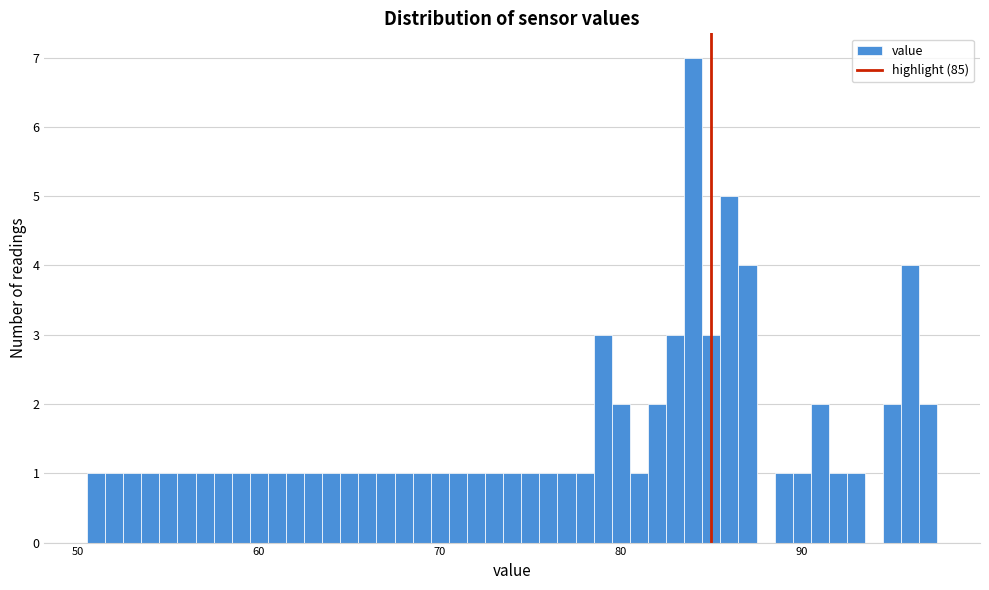

Read against the x-axis, roughly where is the centre of the tallest bar?

84